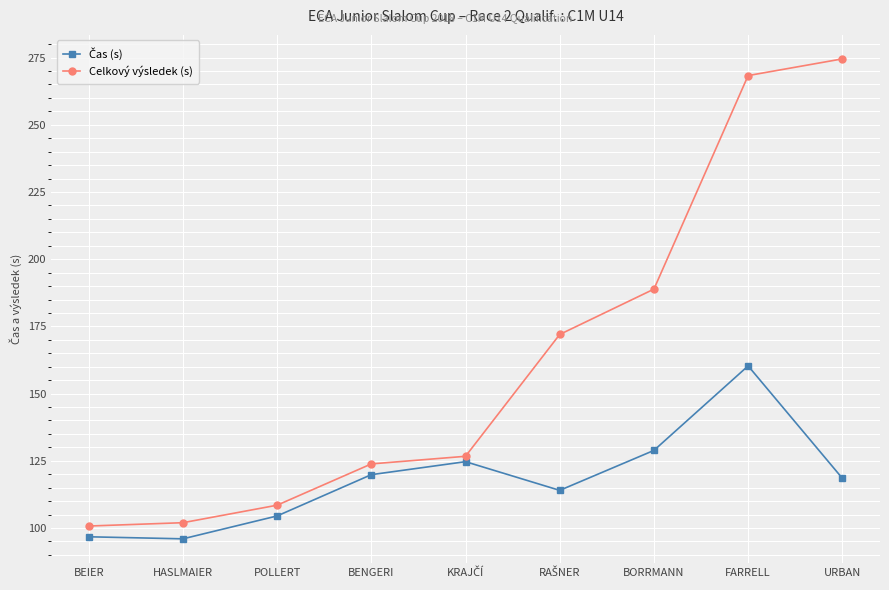

What is the highest value of the Celkový výsledek (s) series?

274.5